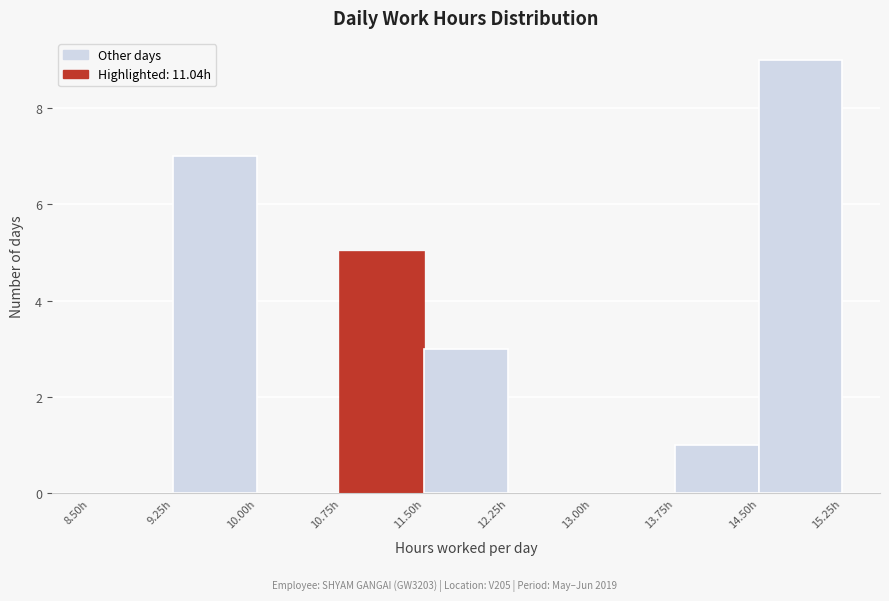

Reading left to right, transcribe this chart: for each bar, give the range it covers on the x-axis and its height. Neither the bar edges nor the heights are printed on the chart, so give them approximately, as read against the axes.

8.50 to 9.25: 0
9.25 to 10.00: 7
10.00 to 10.75: 0
10.75 to 11.50: 5
11.50 to 12.25: 3
12.25 to 13.00: 0
13.00 to 13.75: 0
13.75 to 14.50: 1
14.50 to 15.25: 9